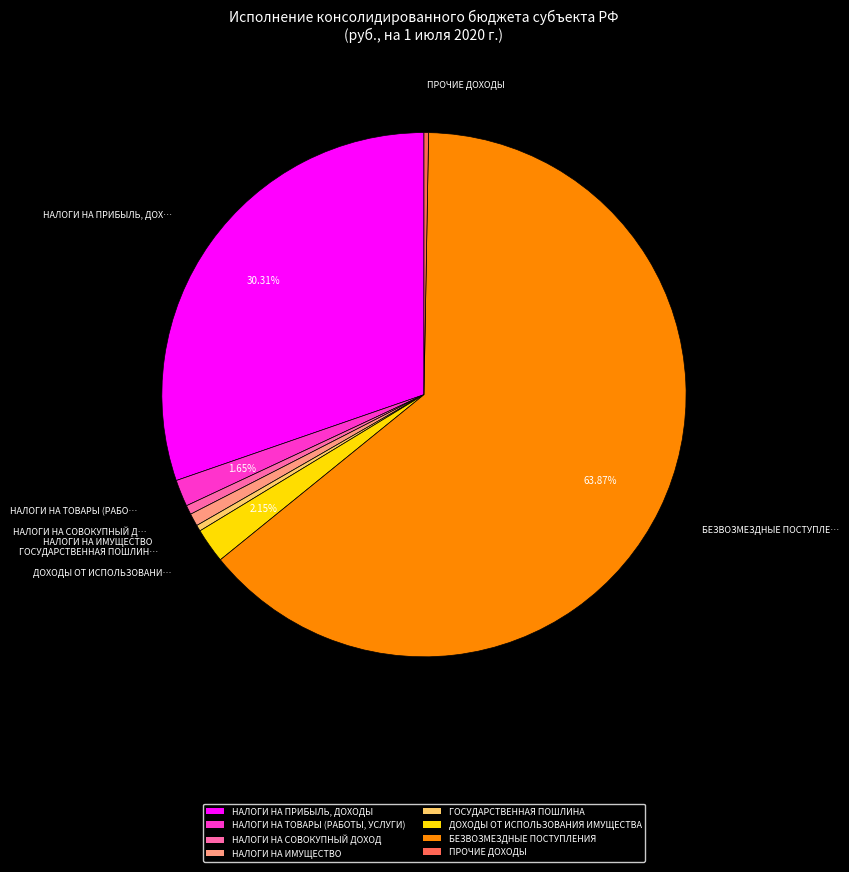

Rank the categories by value from lowest to highest.

ПРОЧИЕ ДОХОДЫ, ГОСУДАРСТВЕННАЯ ПОШЛИНА, НАЛОГИ НА СОВОКУПНЫЙ ДОХОД, НАЛОГИ НА ИМУЩЕСТВО, НАЛОГИ НА ТОВАРЫ (РАБОТЫ, УСЛУГИ), ДОХОДЫ ОТ ИСПОЛЬЗОВАНИЯ ИМУЩЕСТВА, НАЛОГИ НА ПРИБЫЛЬ, ДОХОДЫ, БЕЗВОЗМЕЗДНЫЕ ПОСТУПЛЕНИЯ